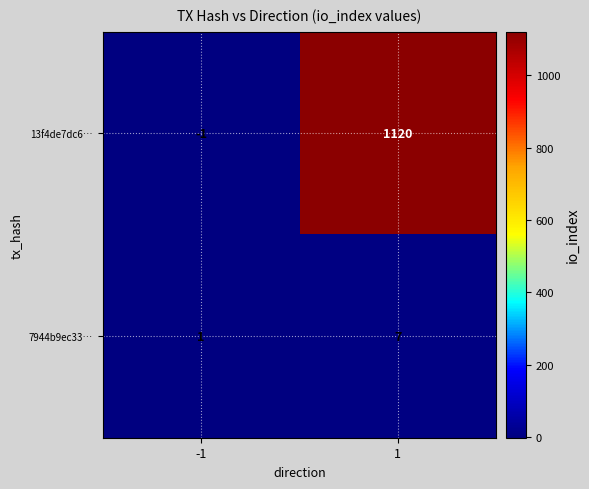

What is the maximum value shown in the chart?

1120